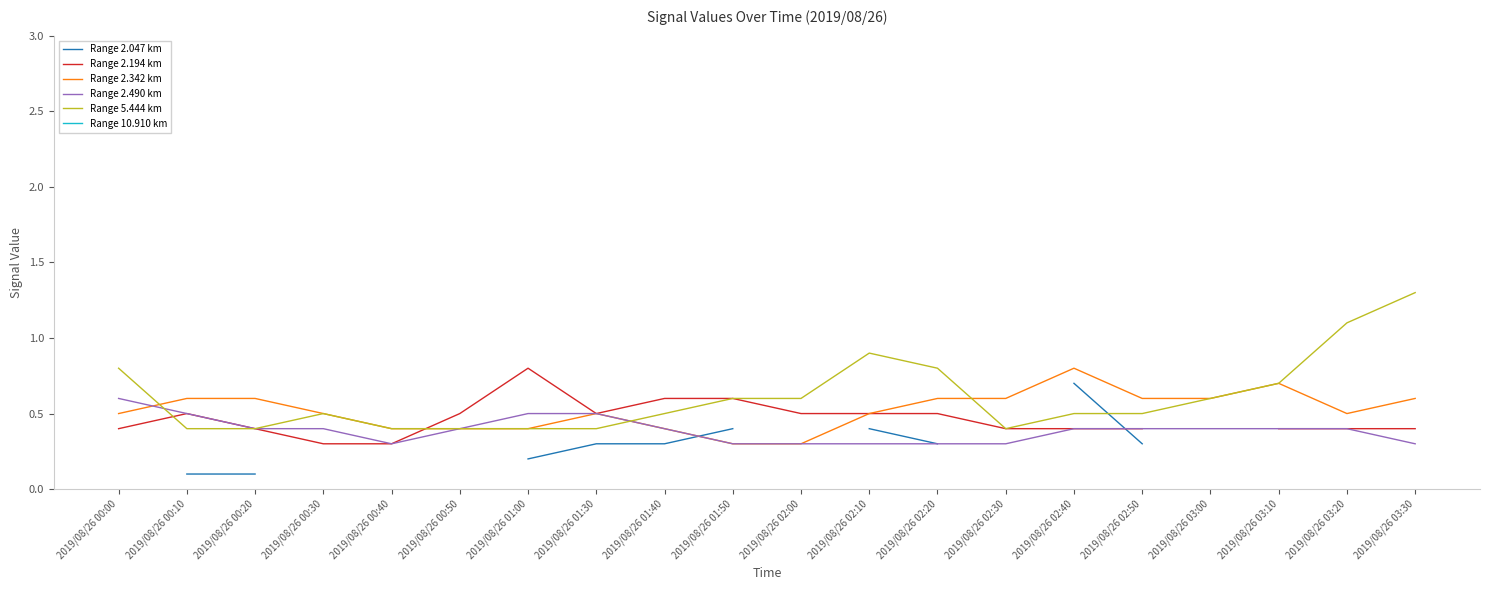

At which label does Range 10.910 km reach its peak?

2019/08/26 00:00